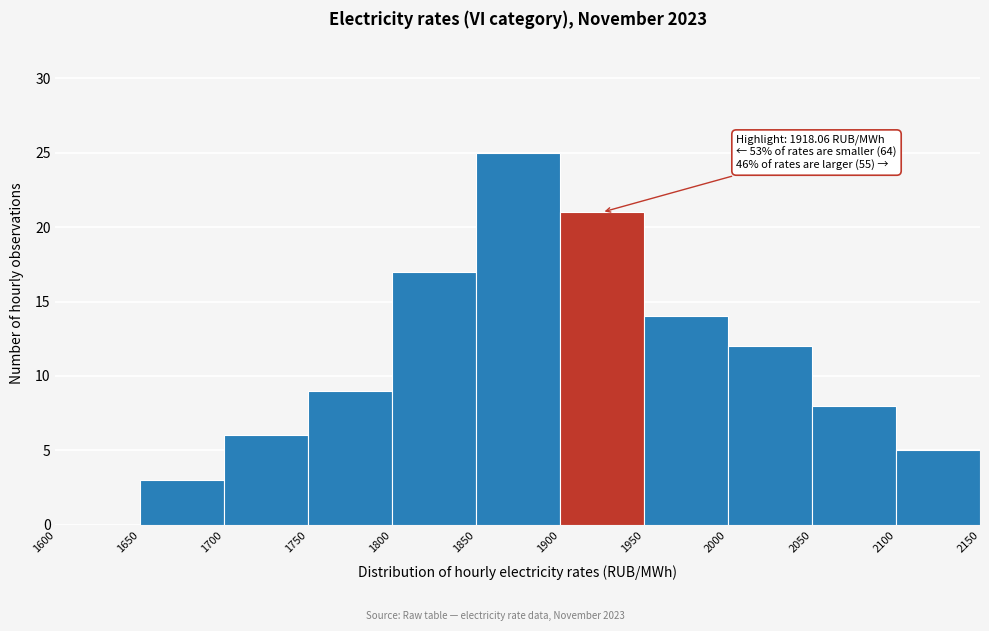

Over which range of the x-axis is the bar tallest?

1850 to 1900